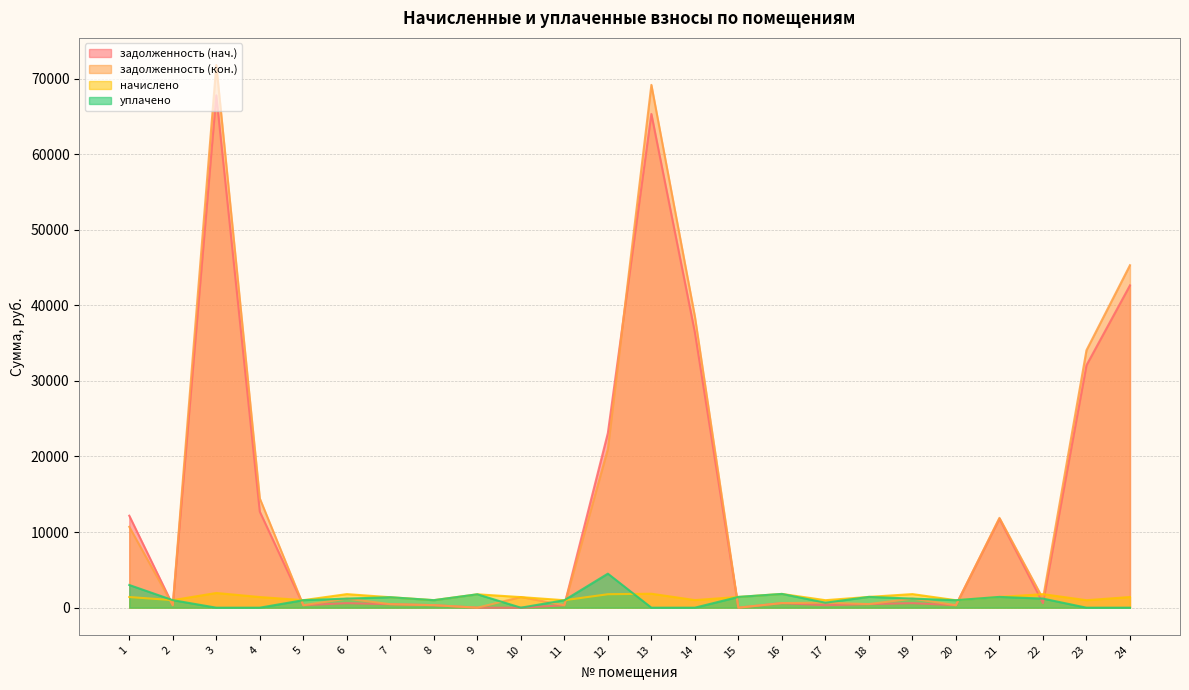

Count the number of data series in this chart.

4